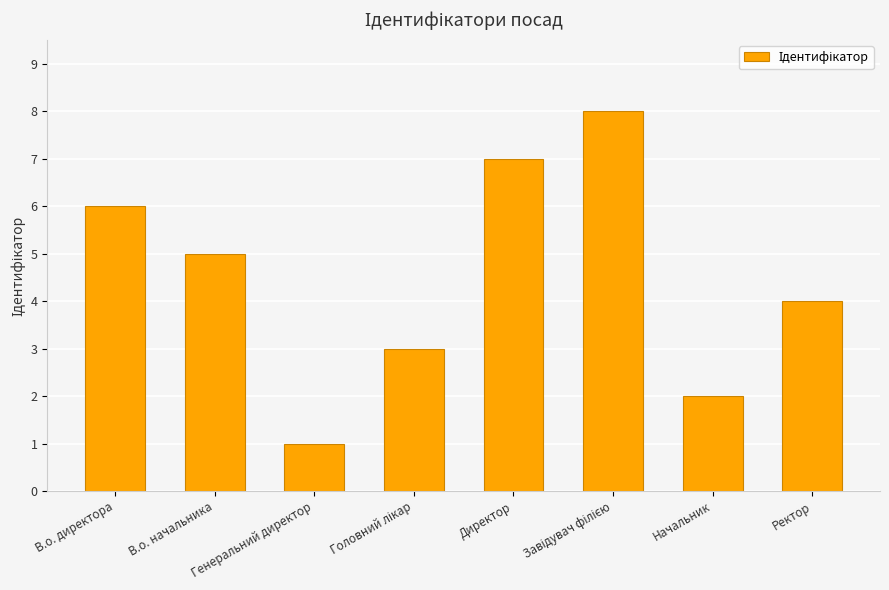

What position from the left is В.о. директора?

1